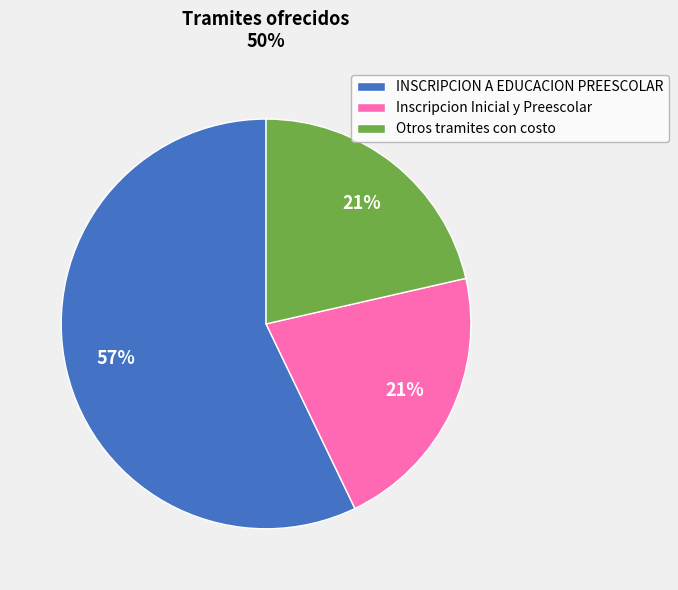

Which category has the biggest portion of the pie?

INSCRIPCION A EDUCACION PREESCOLAR